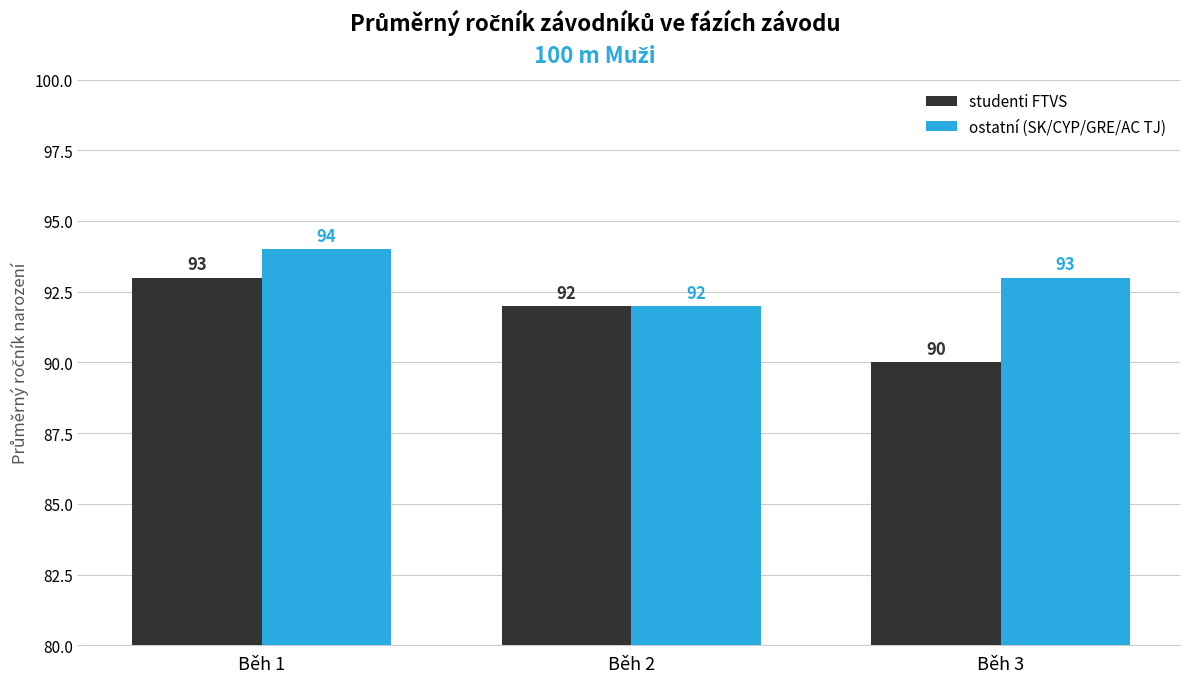

What is the difference between the maximum and minimum values in the ostatní (SK/CYP/GRE/AC TJ) series?

2